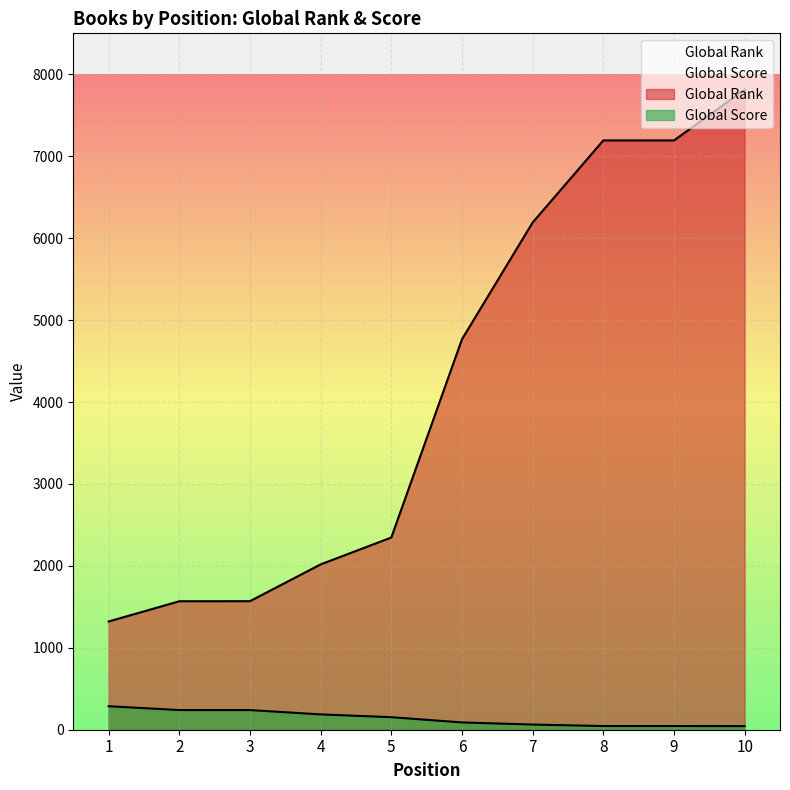

What is the smallest value displayed?

44